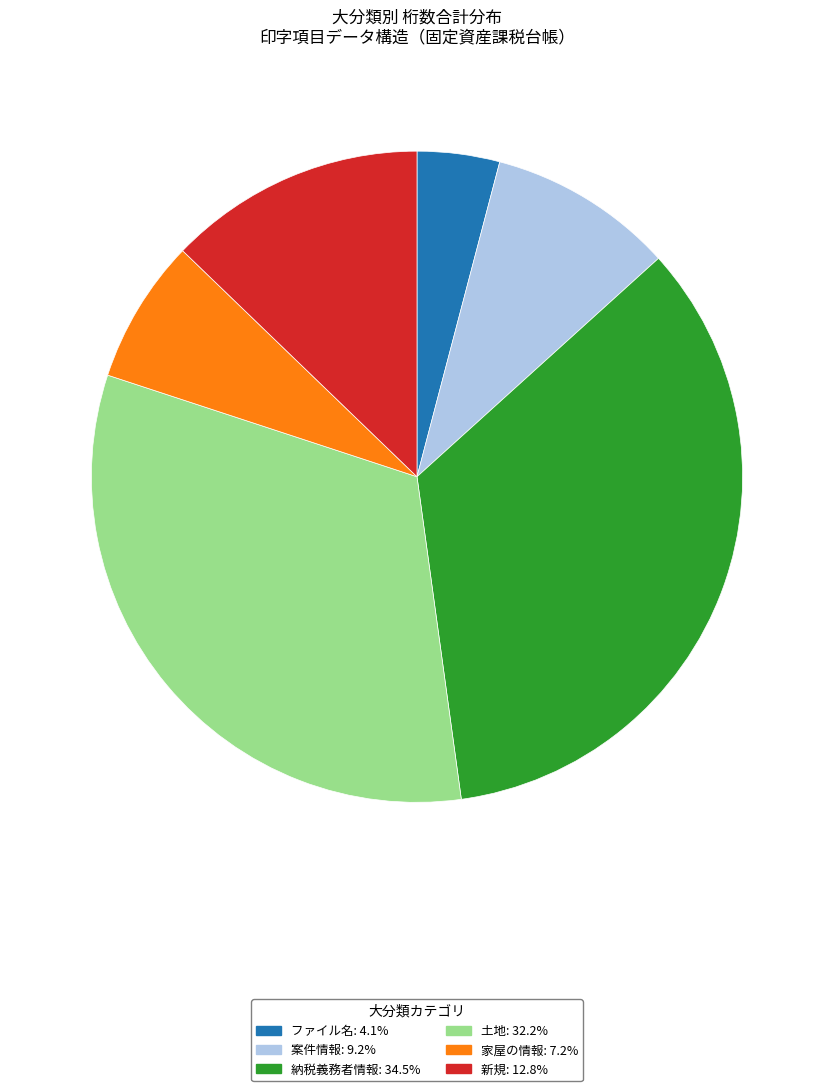

Between 納税義務者情報 and 案件情報, which is larger?

納税義務者情報